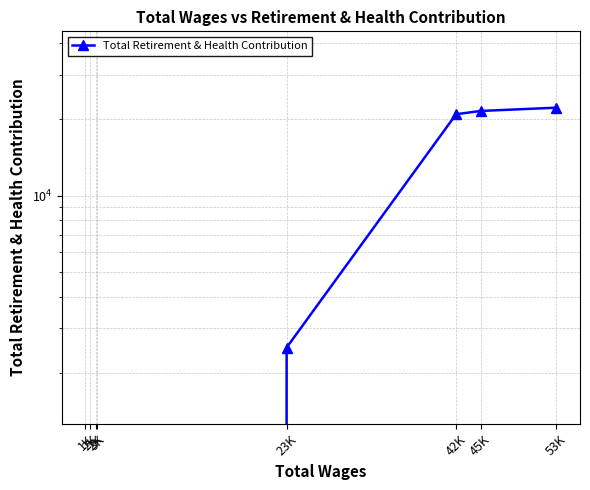

Count the number of values greater than 2522.

3